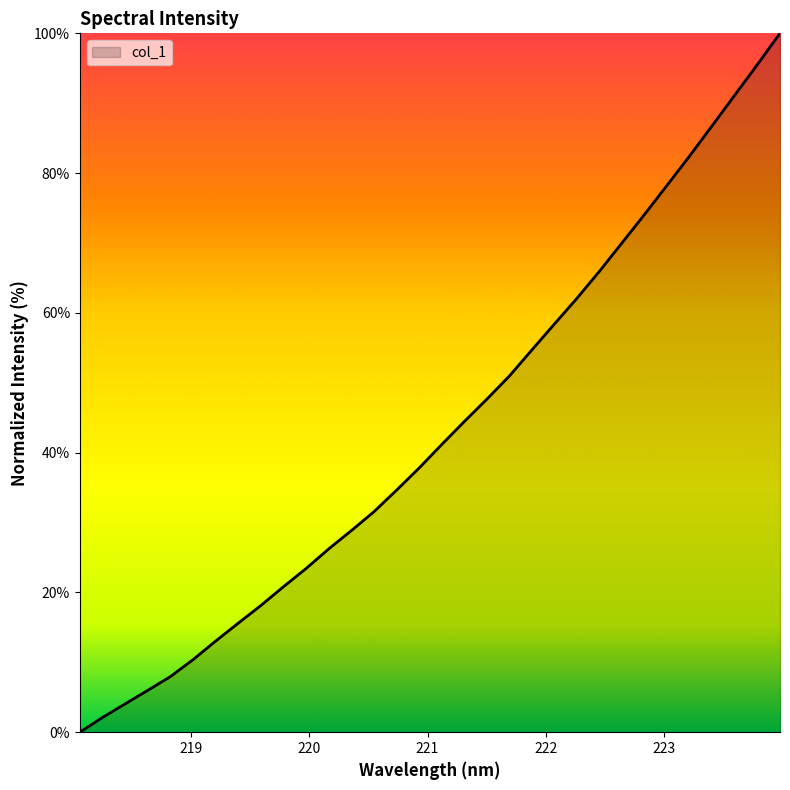

What is the greatest value displayed?

100.0